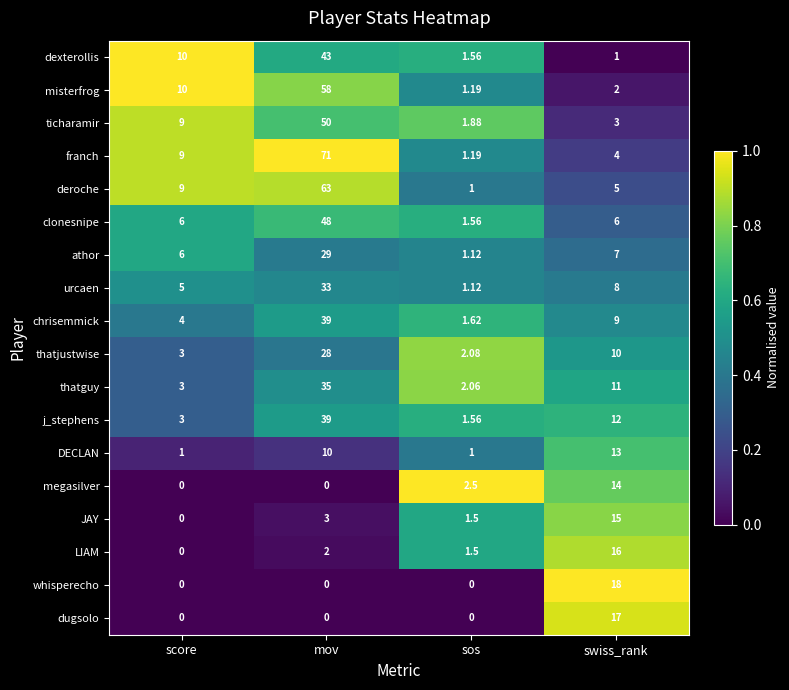

Which series changed the most between mov and sos?

franch